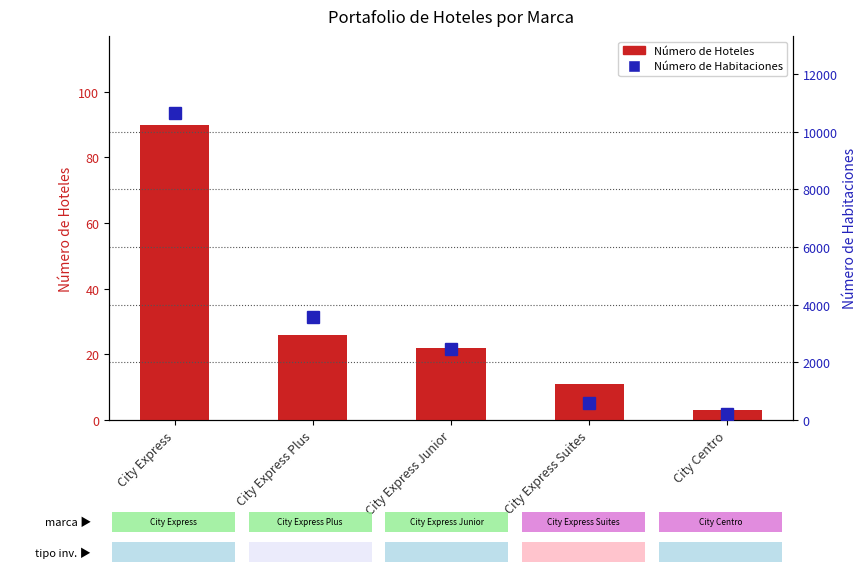

Which series has the widest spread of values?

Número de Habitaciones